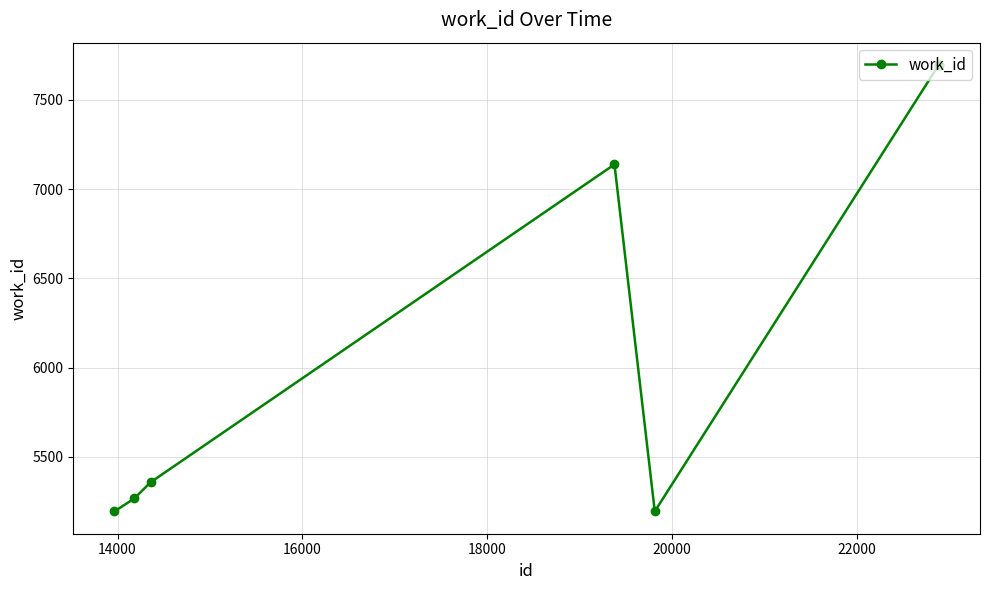

What is the value of the 4th point from the left?

7139